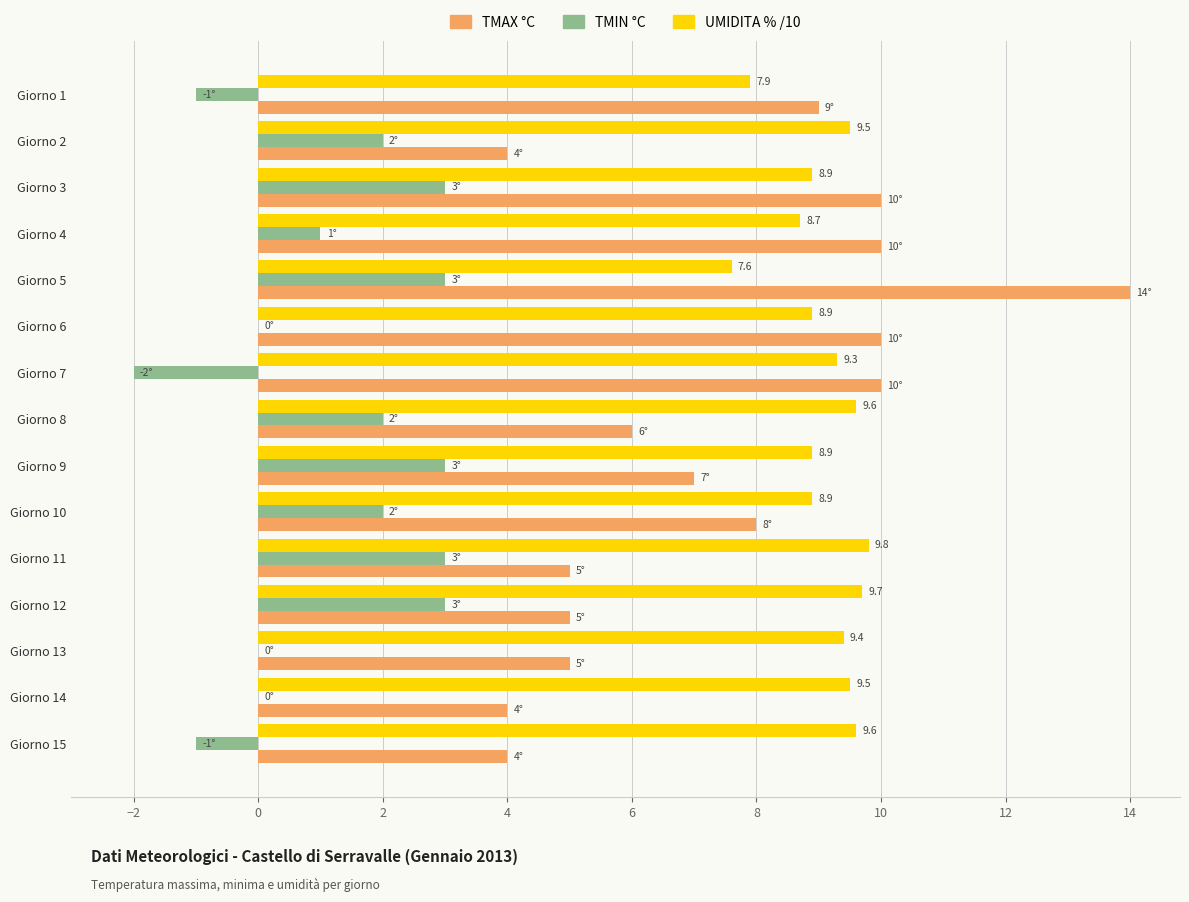

Which category has the highest value across all series?

Giorno 5